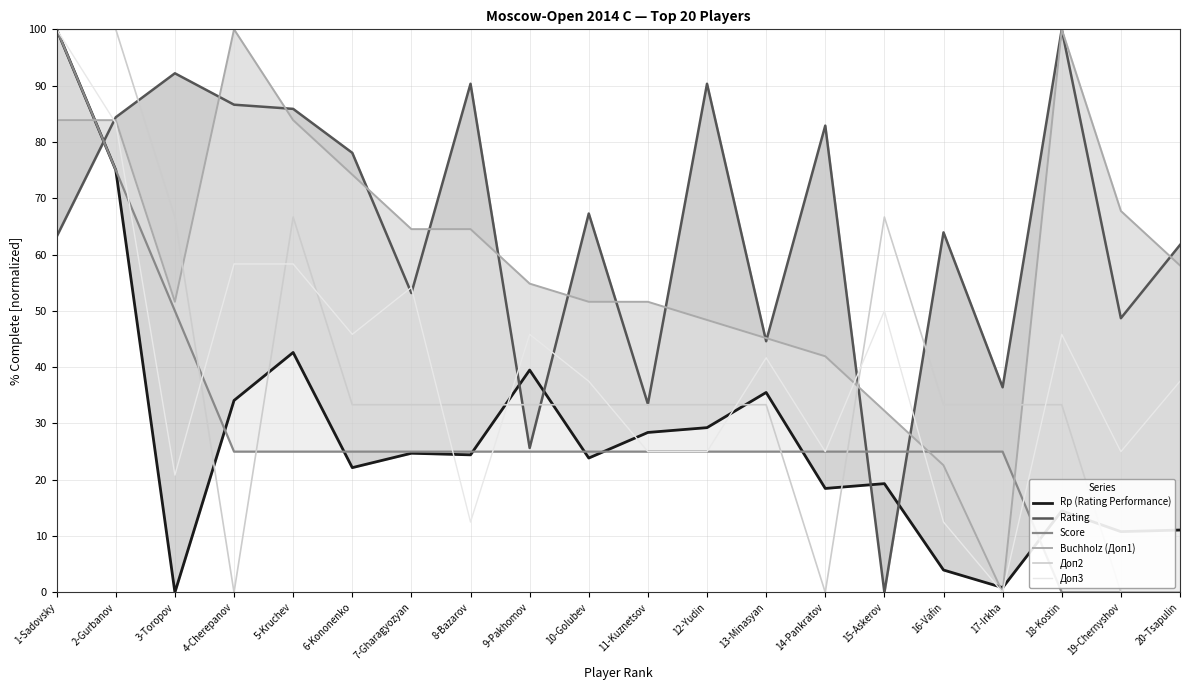

The value of Score at 14-Pankratov is 38.5. True or false?

False